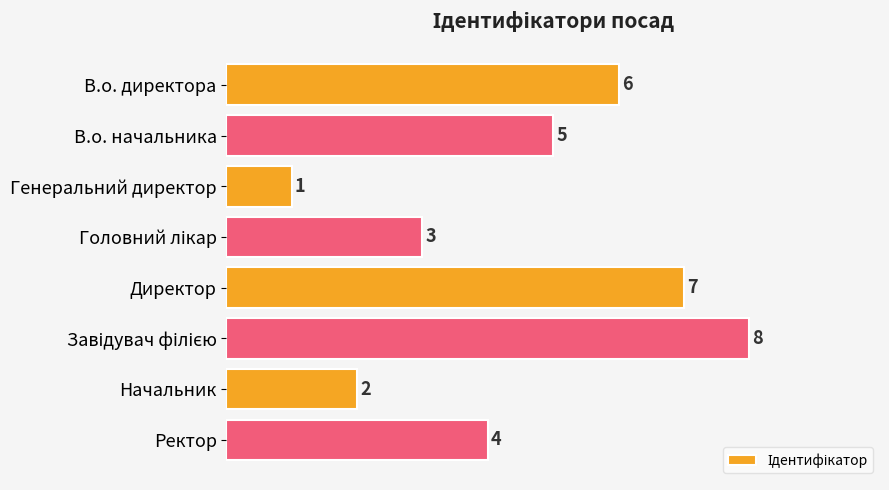

How many bars are there in total?

8